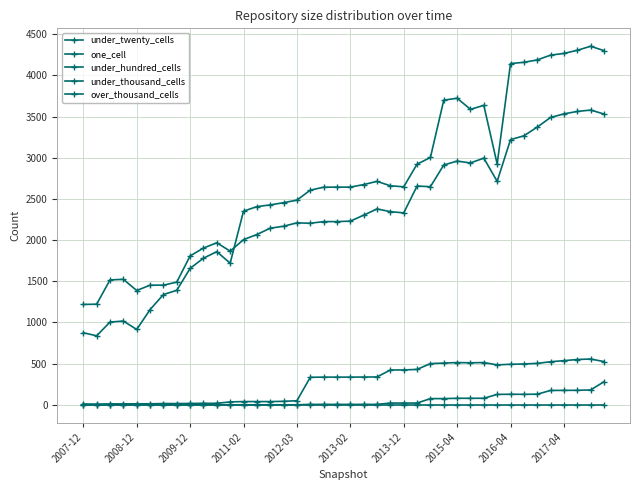

Count the number of categories in the chart.

40